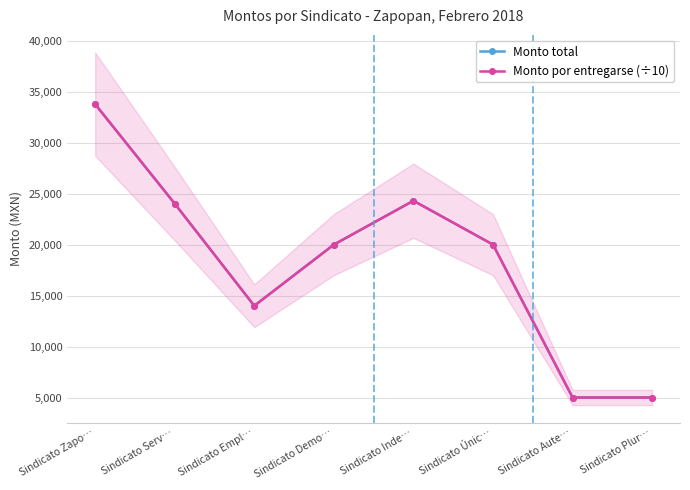

Which series has the largest total across all categories?

Monto total